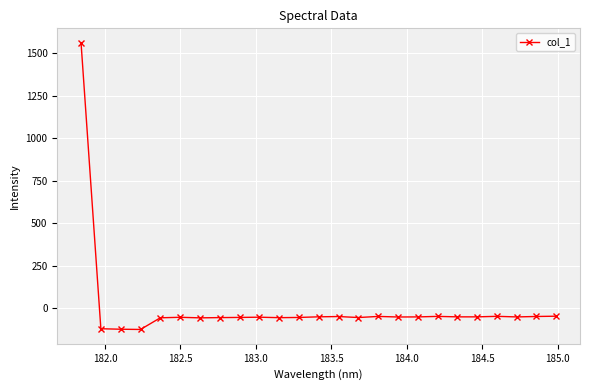

What is the sum of all values?

119.9